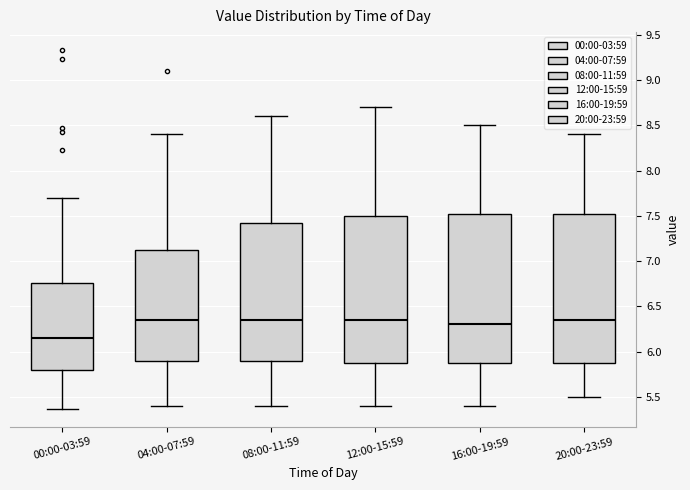

Which box's median line is the lowest?

00:00-03:59